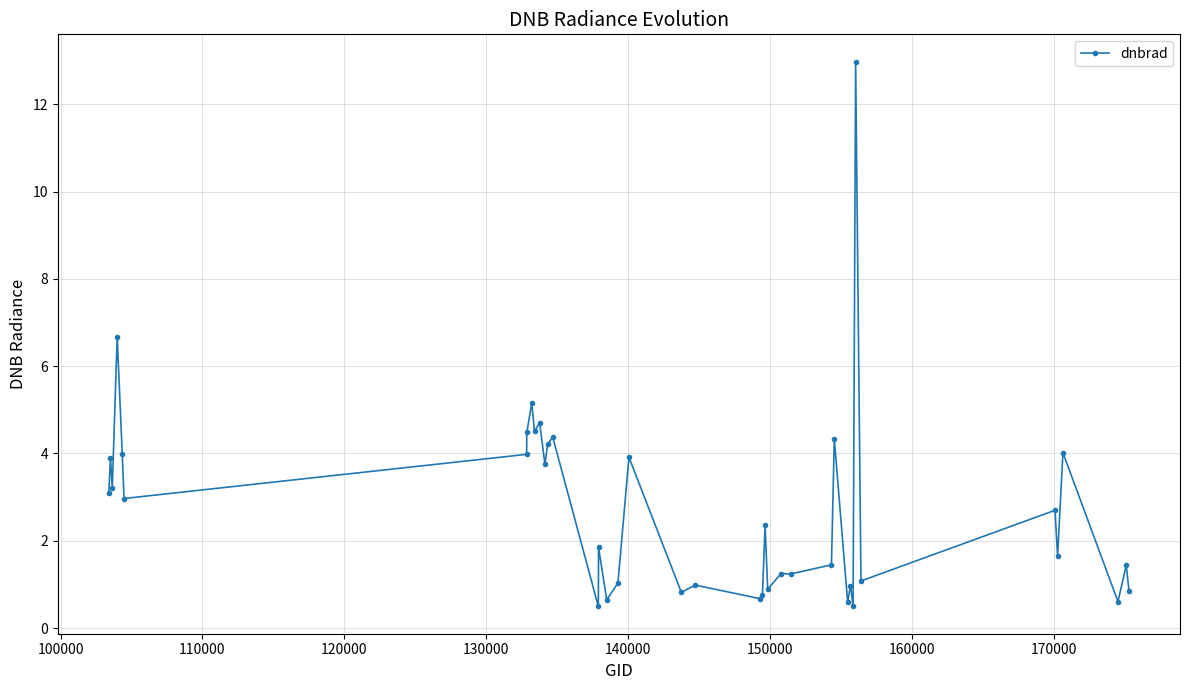

Does the chart display data point markers on the line(s)?

Yes